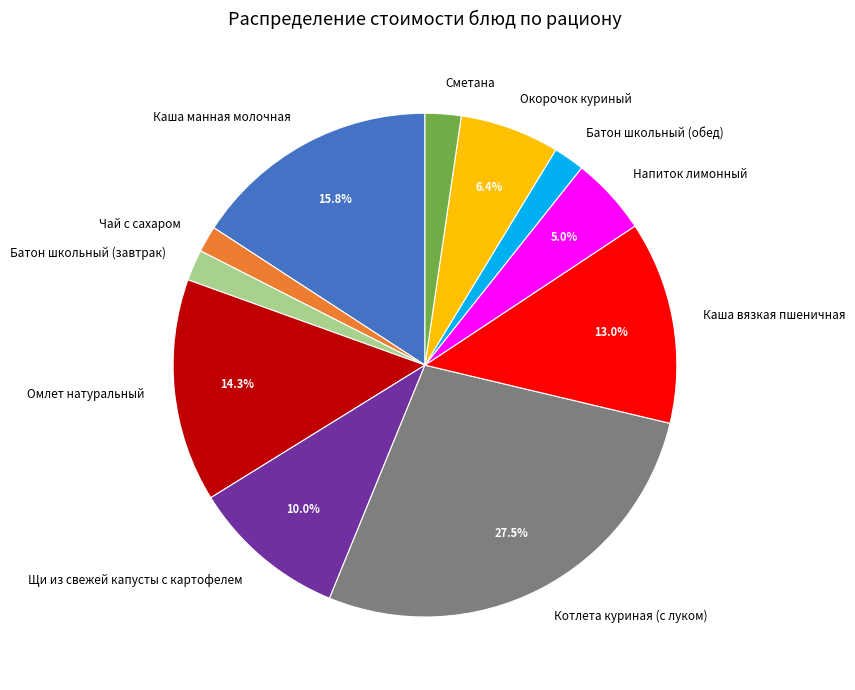

How many slices are in this pie chart?

11